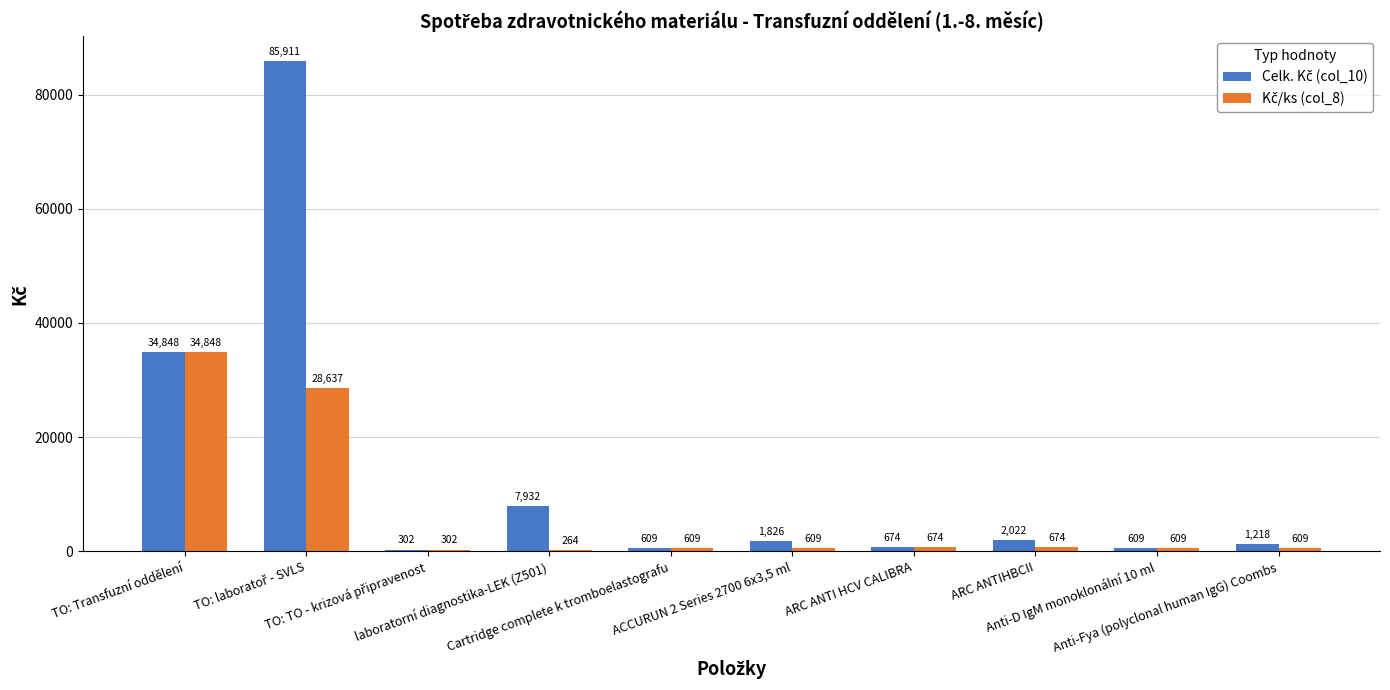

What is the greatest value displayed?

85911.2